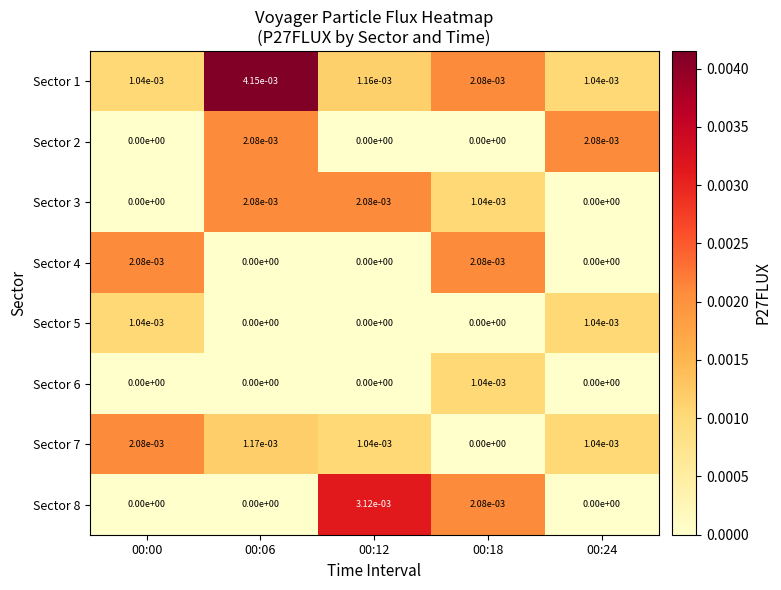

Is it true that Sector 4 equals 0.0 at 00:12?

True